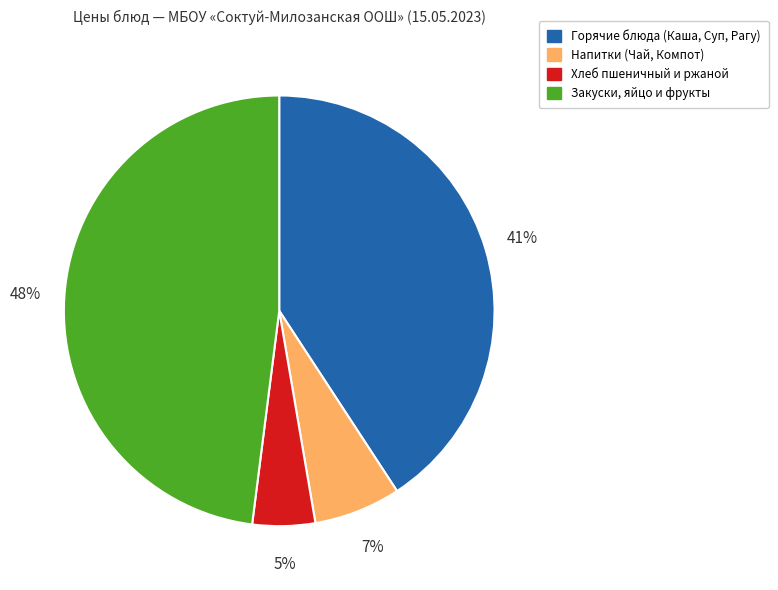

Which category has the smallest portion of the pie?

Хлеб пшеничный и ржаной